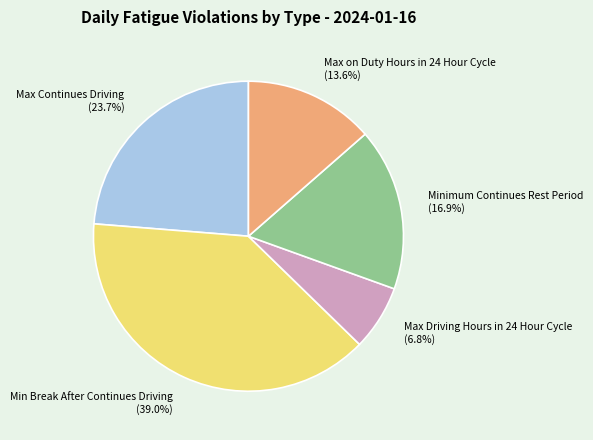

Which slice is the smallest?

Max Driving Hours in 24 Hour Cycle